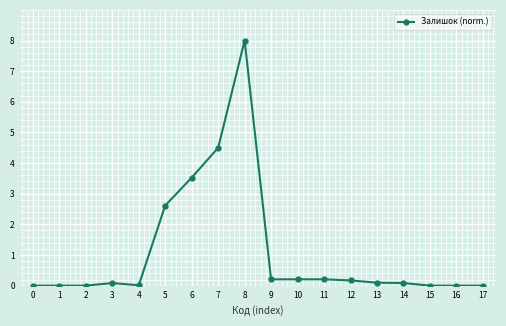

The chart shows a value of 0.0 at 4. True or false?

True